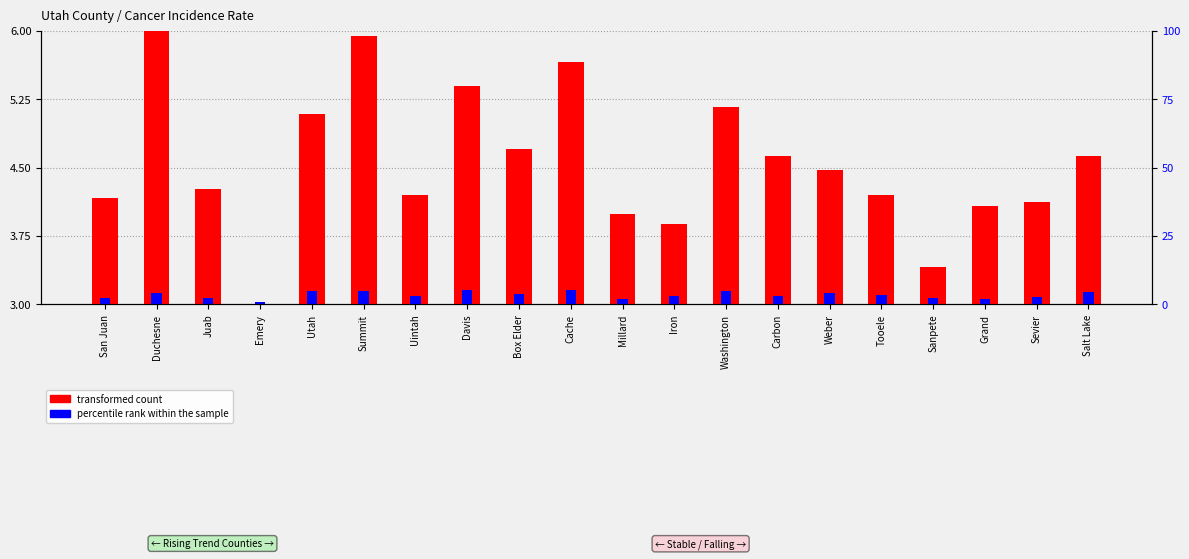

At which category is the sum across all series the highest?

Duchesne